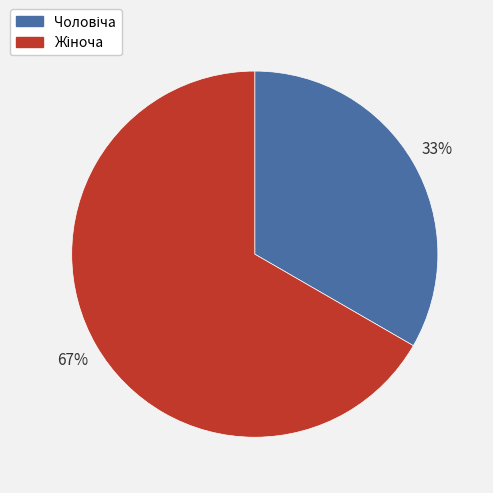

Is there a majority slice in this chart?

Yes